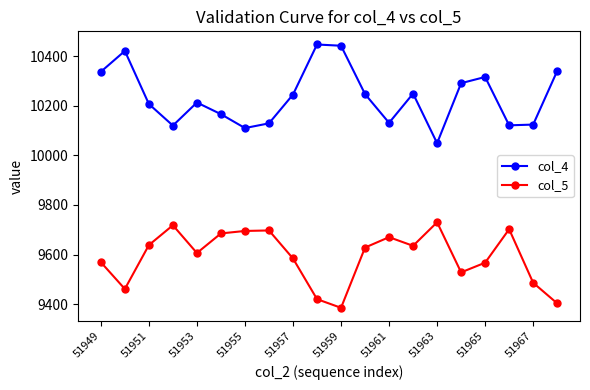

What is the difference between the maximum and second lowest values in the col_5 series?

327